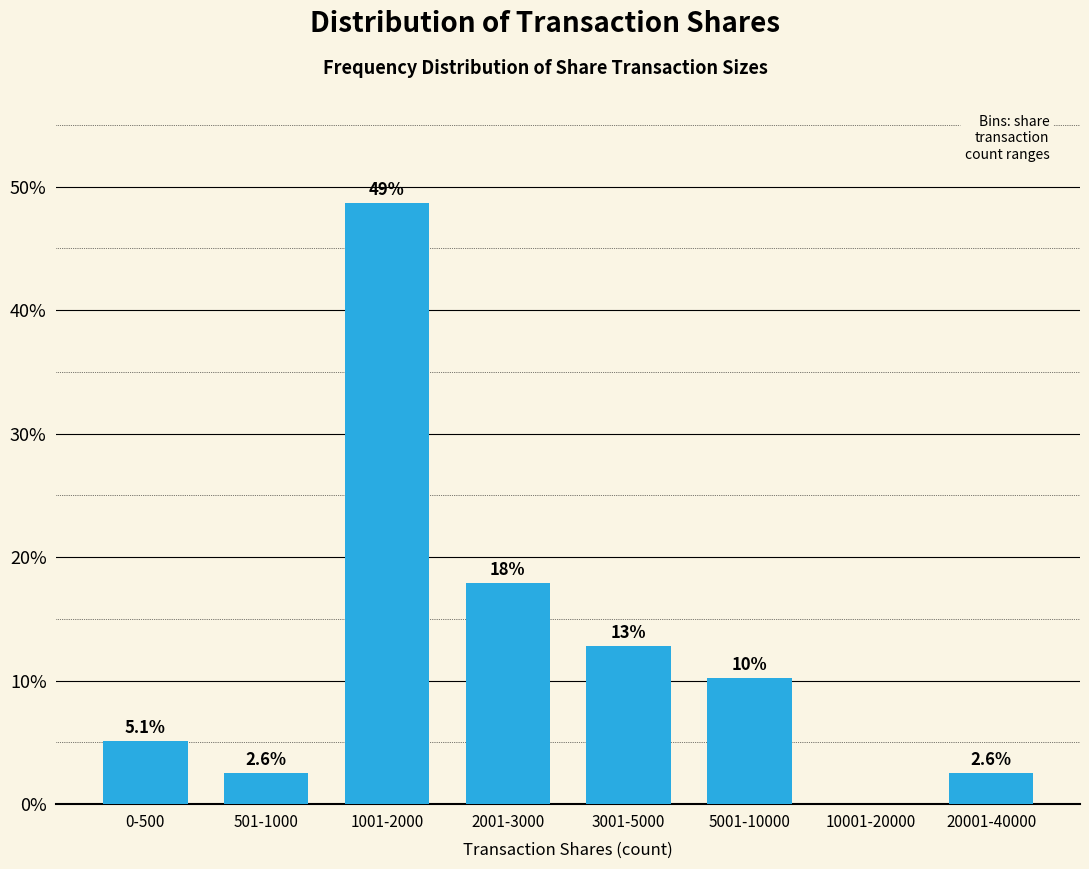

Reading left to right, list all the values displayed in this chart.

0-500=5.1	501-1000=2.6	1001-2000=48.7	2001-3000=17.9	3001-5000=12.8	5001-10000=10.3	10001-20000=0.0	20001-40000=2.6